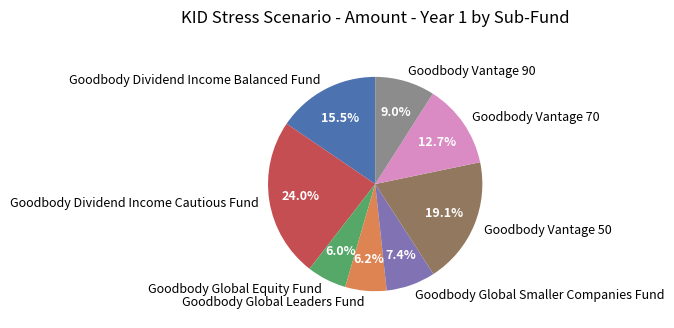

What is the ratio of the value at Goodbody Dividend Income Balanced Fund to the value at Goodbody Global Leaders Fund?

2.5